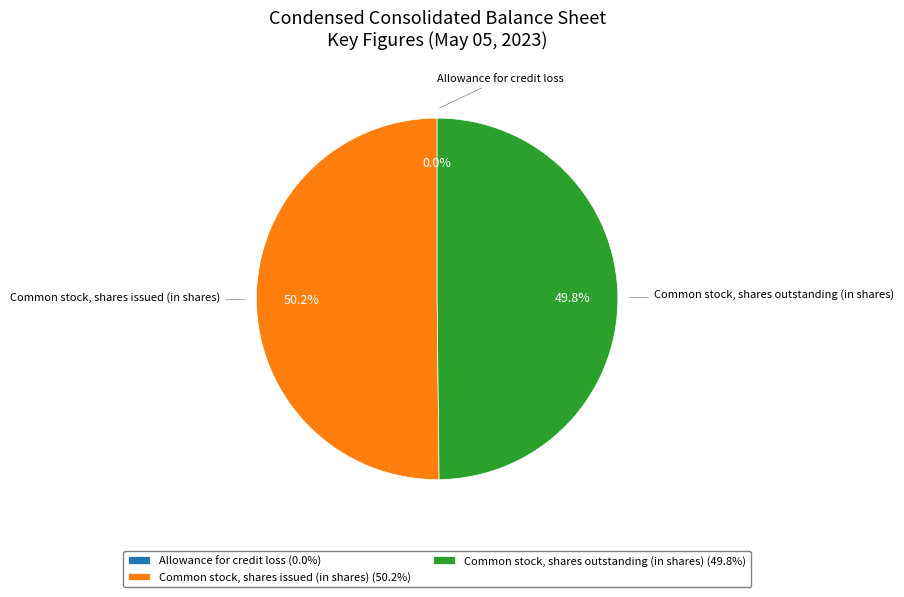

Combined, do Allowance for credit loss and Common stock, shares issued (in shares) account for over 50%?

Yes